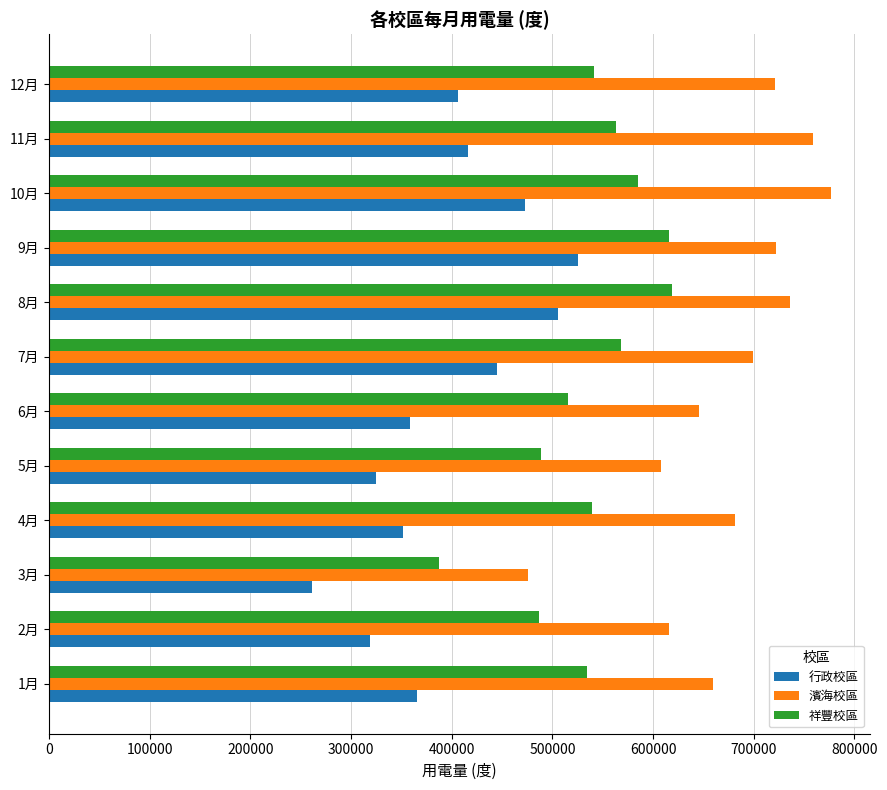

Which series has the largest total across all categories?

濱海校區